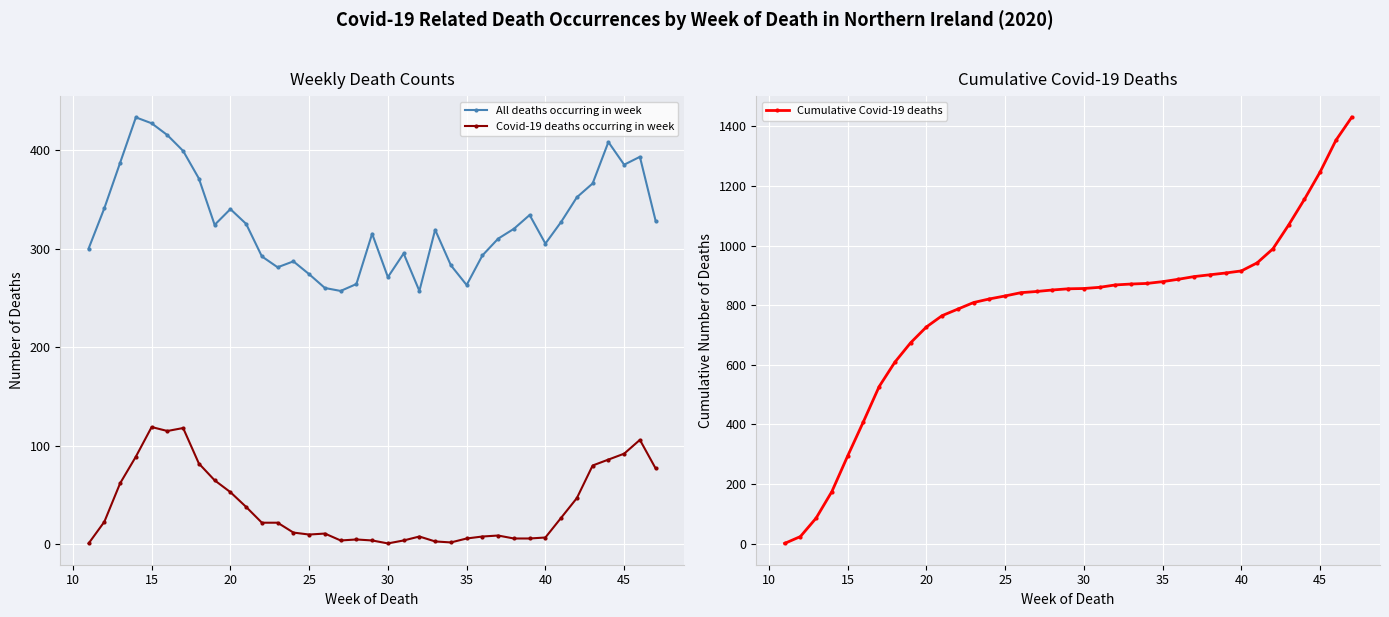

True or false: Covid-19 deaths occurring in week and Cumulative Covid-19 deaths cross at least once.

False